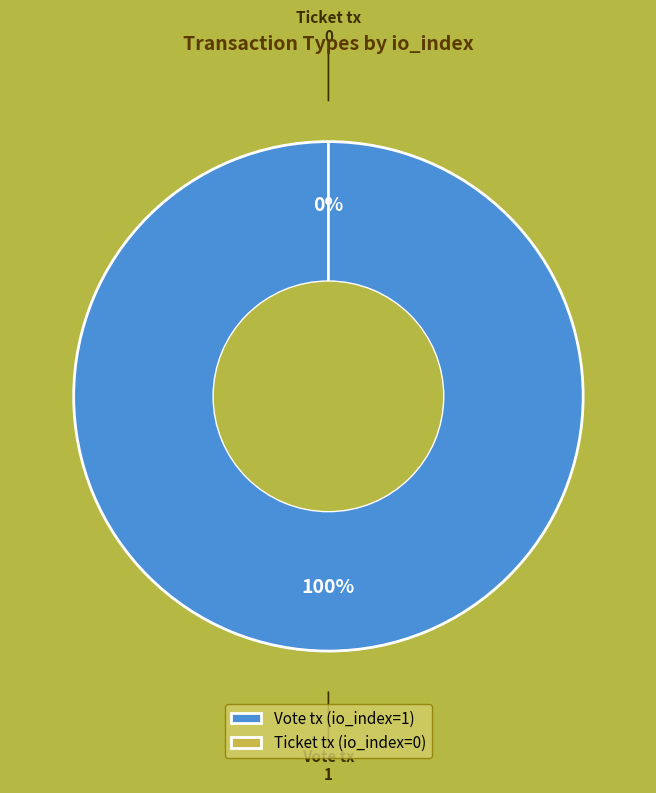

To the nearest percent, what is the average slice percentage?

50%